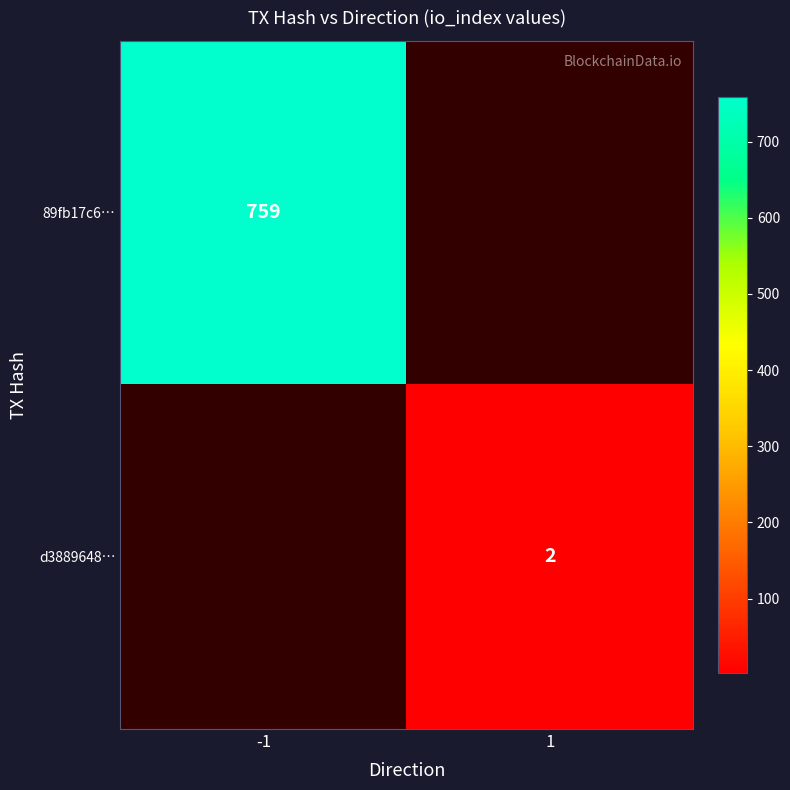

How many data points does each series have?

2